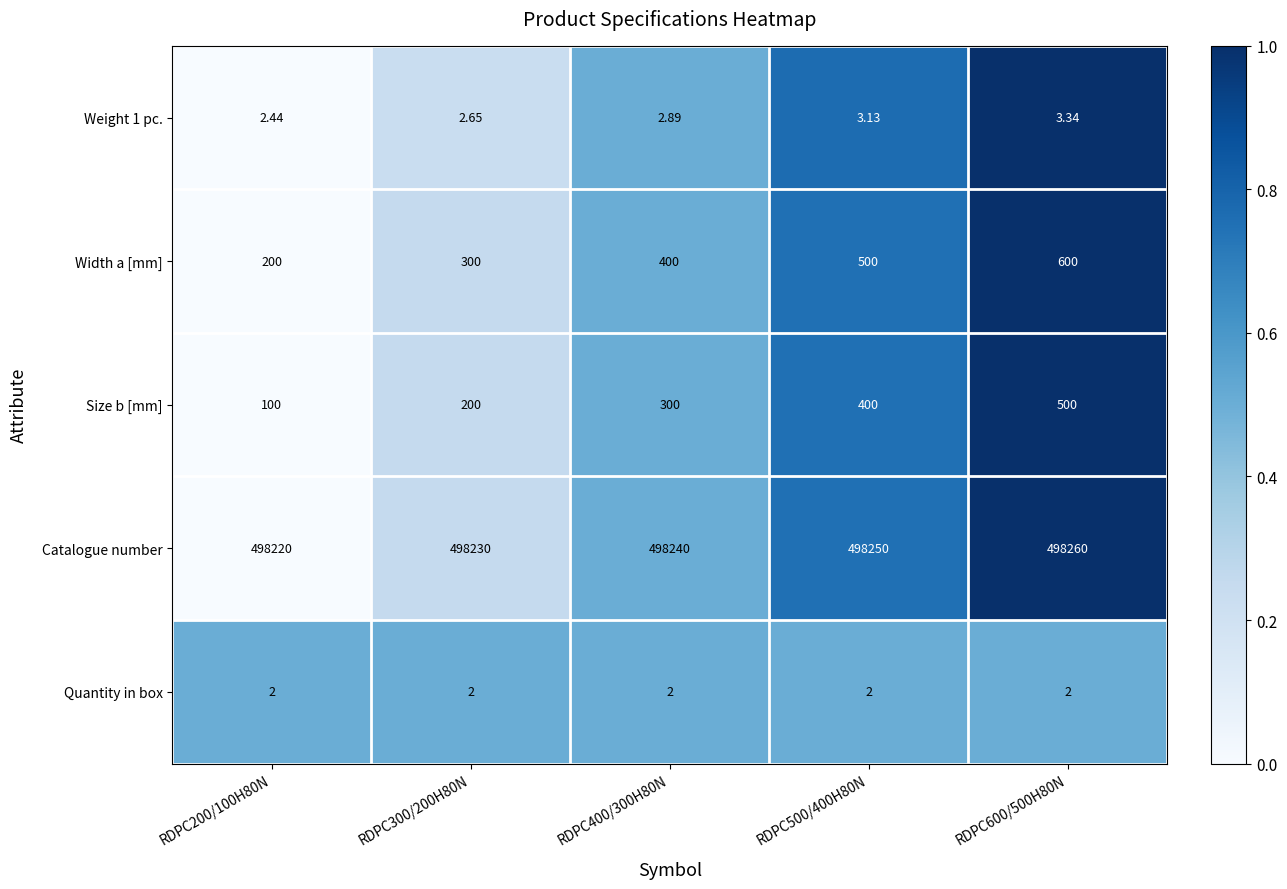

Is the value of Catalogue number at RDPC500/400H80N greater than the value of Width a [mm] at RDPC500/400H80N?

Yes